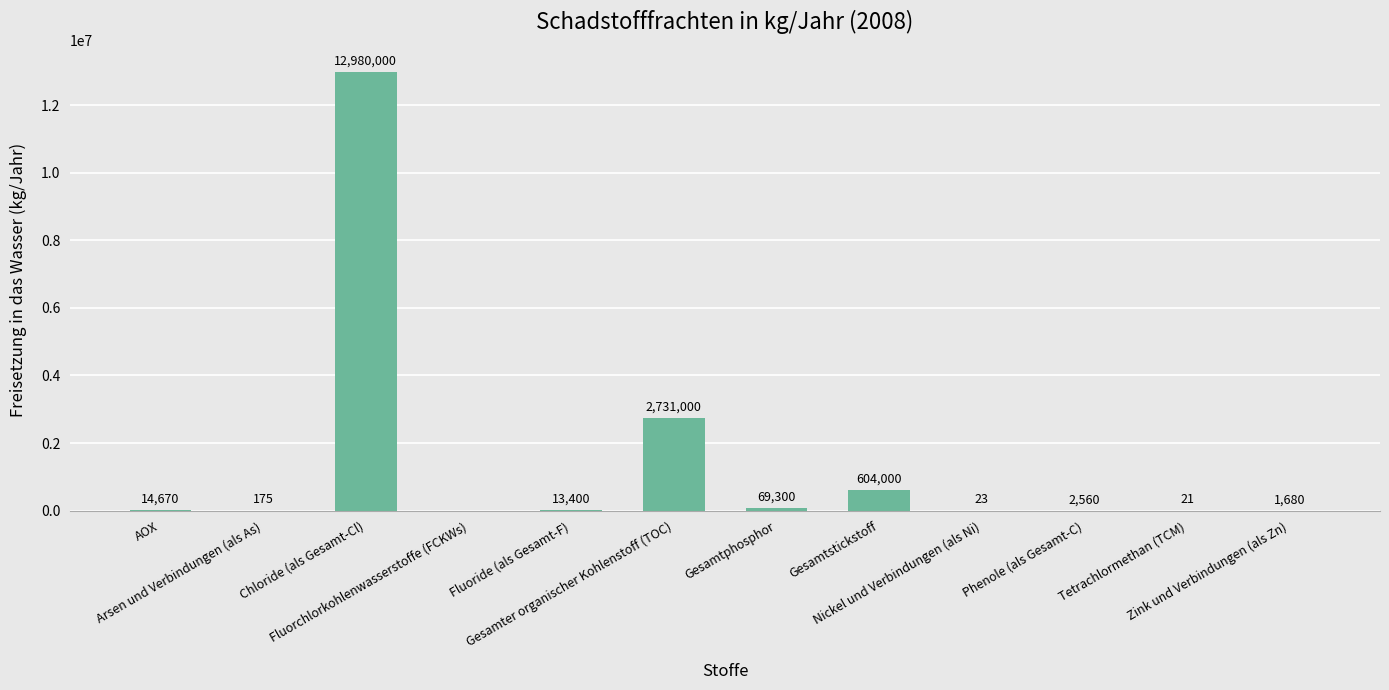

What is the sum of all values?

16416829